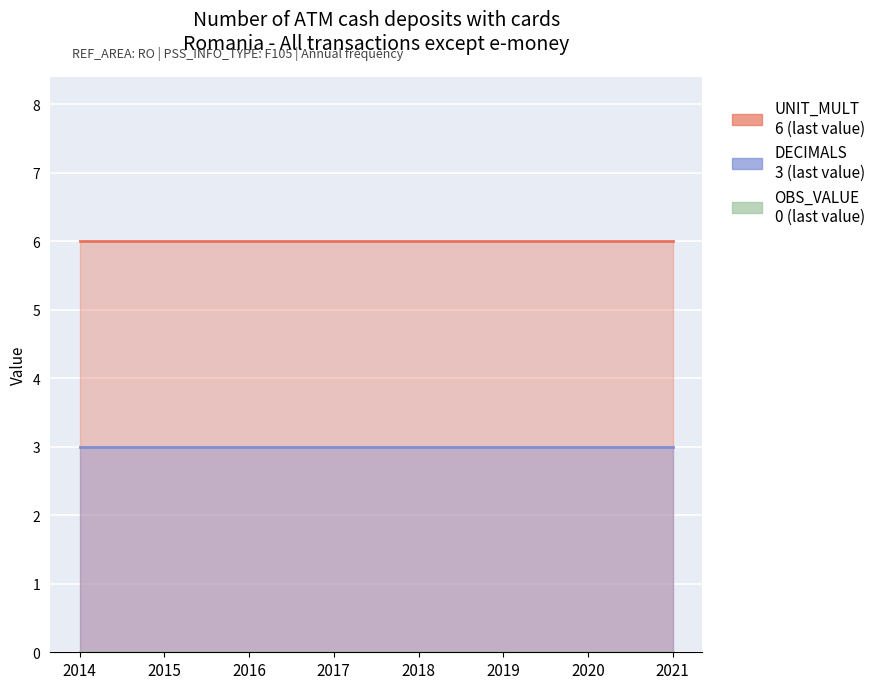

Read the DECIMALS value at 2015.

3